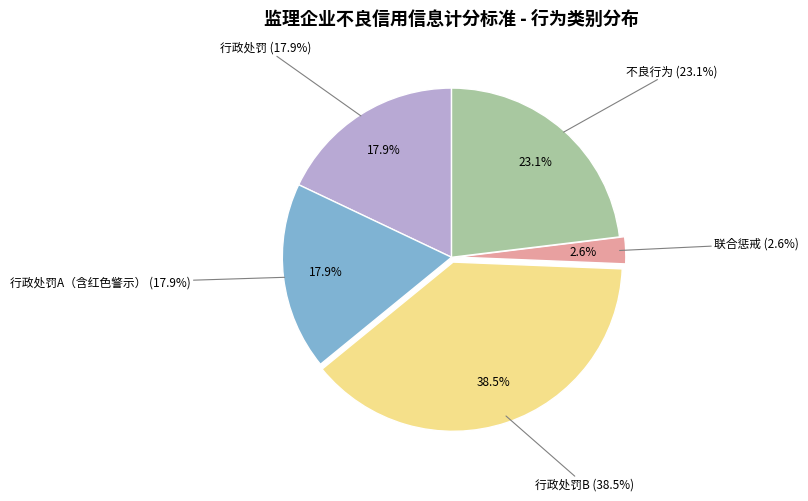

Is there a majority slice in this chart?

No